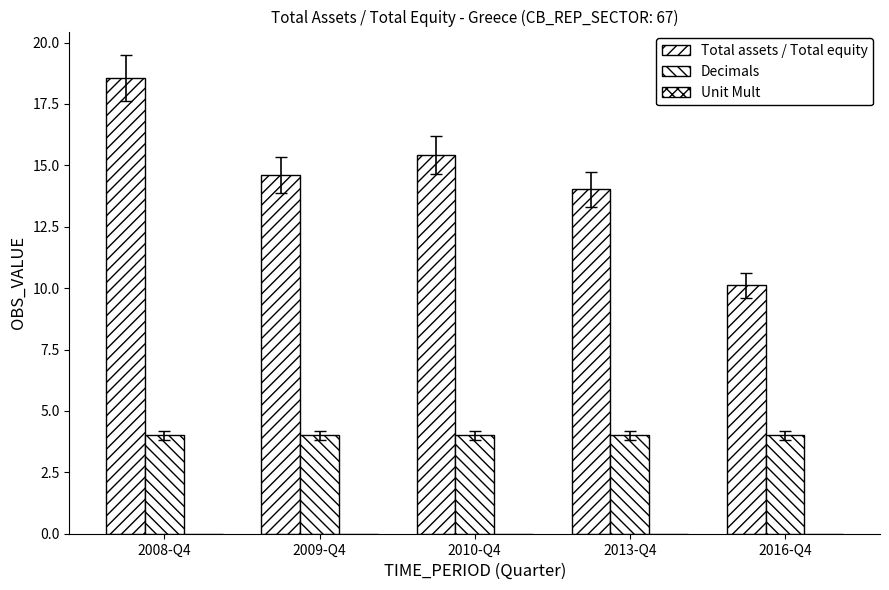

Are the bars grouped side by side (vs. stacked)?

Yes